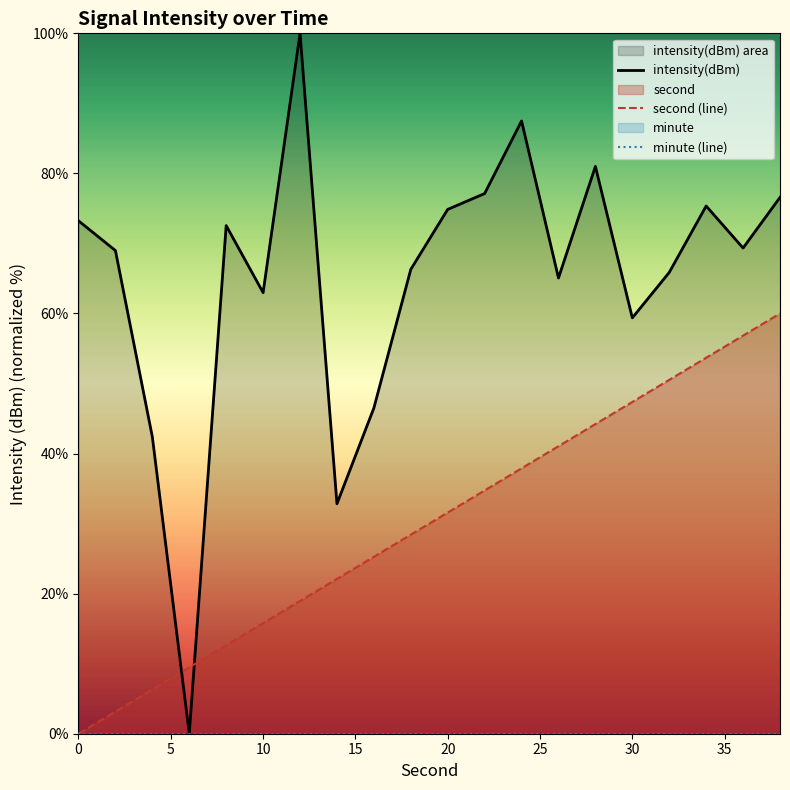

How many values in the second (line) series exceed 31?

10